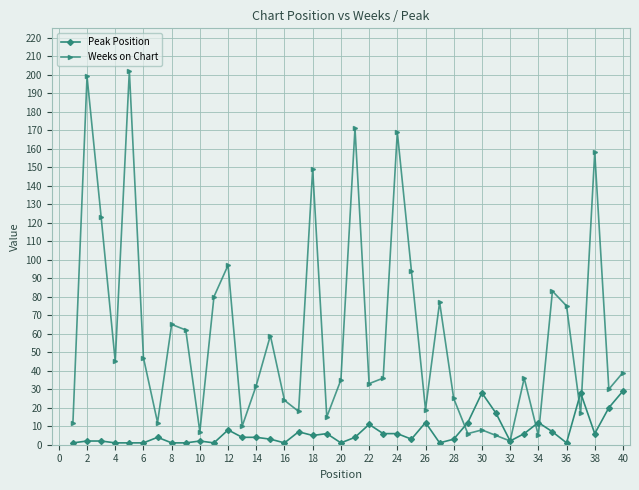

List the series in order of their overall mean, highest first.

Weeks on Chart, Peak Position